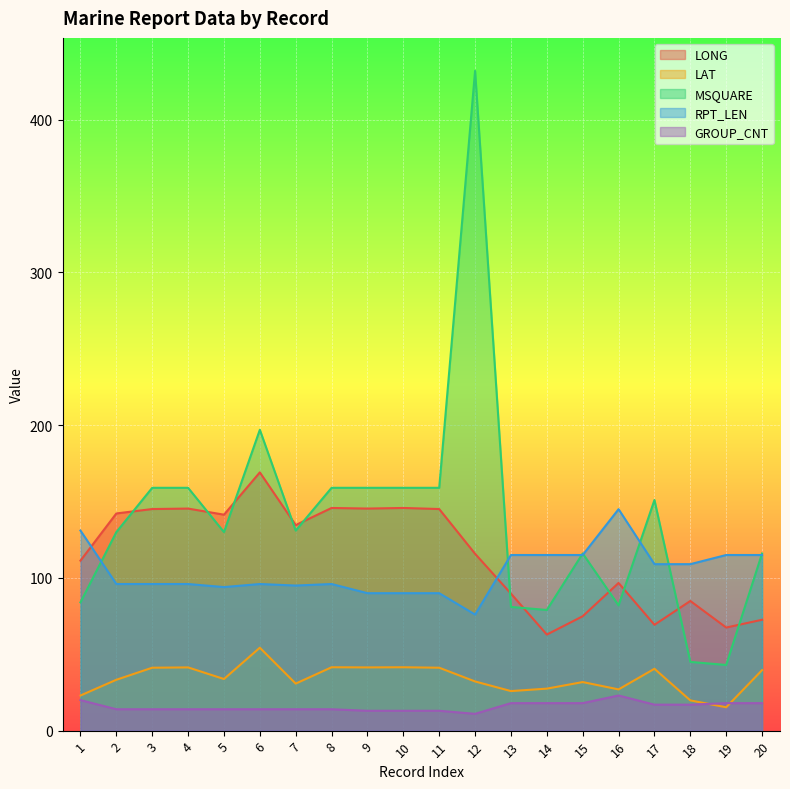

How many interior local peaks does the GROUP_CNT series have?

1